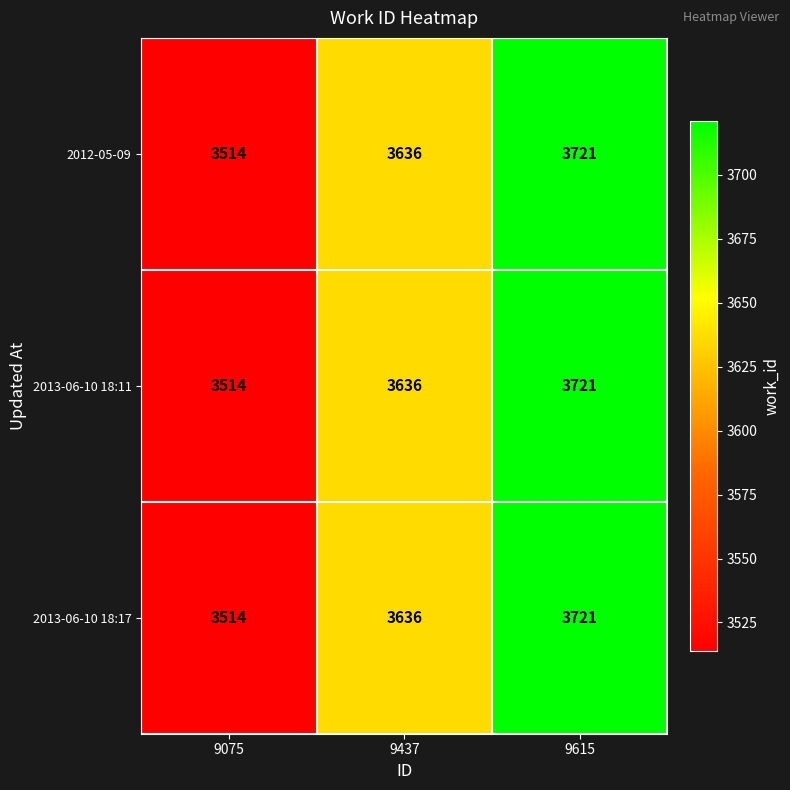

What value does the 2012-05-09 series have at 9437, to the nearest 5?

3635